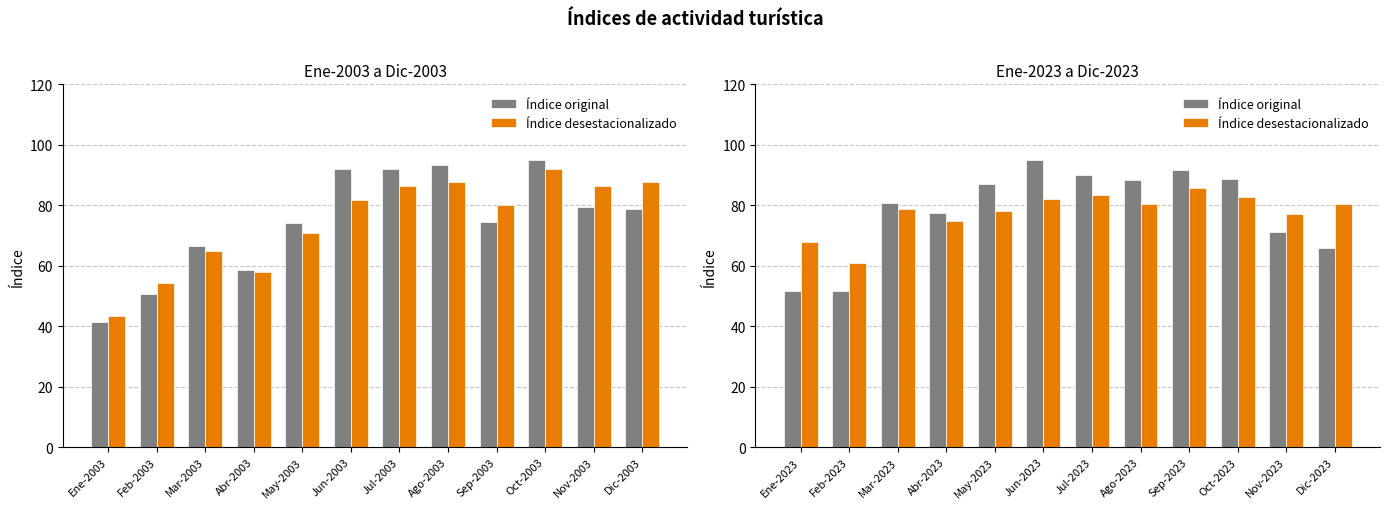

Is the value of Índice desestacionalizado at Dic-2023 greater than the value of Índice original at Nov-2023?

Yes